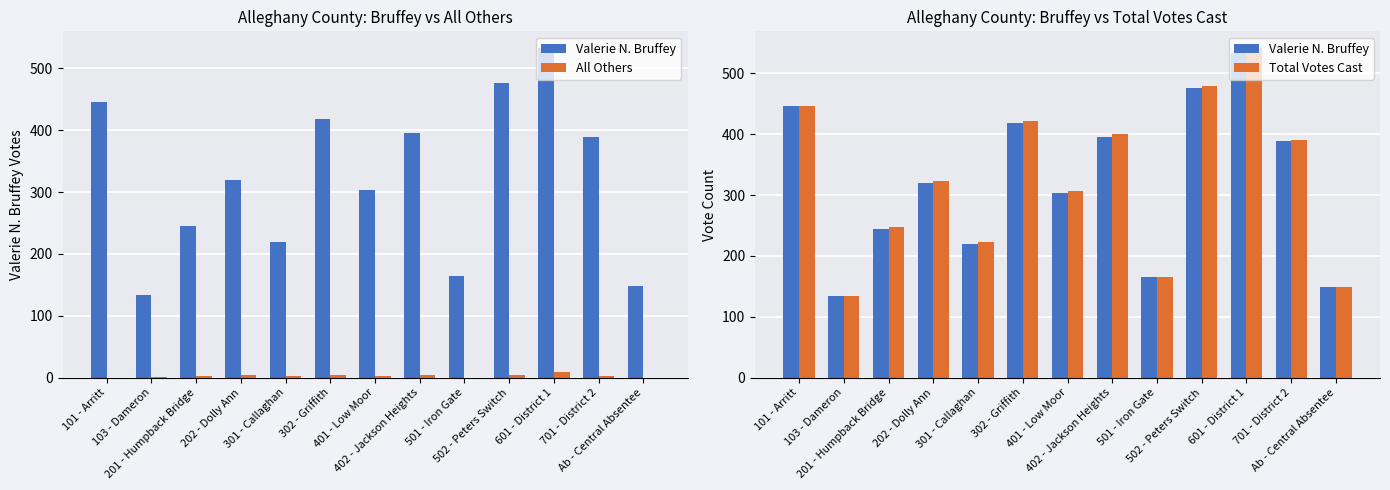

Reading right to left, list all the values displayed in this chart.

Valerie N. Bruffey: Ab - Central Absentee=149	701 - District 2=389	601 - District 1=533	502 - Peters Switch=476	501 - Iron Gate=165	402 - Jackson Heights=396	401 - Low Moor=303	302 - Griffith=418	301 - Callaghan=220	202 - Dolly Ann=320	201 - Humpback Bridge=245	103 - Dameron=134	101 - Arritt=446
All Others: Ab - Central Absentee=0	701 - District 2=2	601 - District 1=9	502 - Peters Switch=4	501 - Iron Gate=0	402 - Jackson Heights=4	401 - Low Moor=3	302 - Griffith=4	301 - Callaghan=3	202 - Dolly Ann=4	201 - Humpback Bridge=2	103 - Dameron=1	101 - Arritt=0
Total Votes Cast: Ab - Central Absentee=149	701 - District 2=391	601 - District 1=542	502 - Peters Switch=480	501 - Iron Gate=165	402 - Jackson Heights=400	401 - Low Moor=306	302 - Griffith=422	301 - Callaghan=223	202 - Dolly Ann=324	201 - Humpback Bridge=247	103 - Dameron=135	101 - Arritt=446